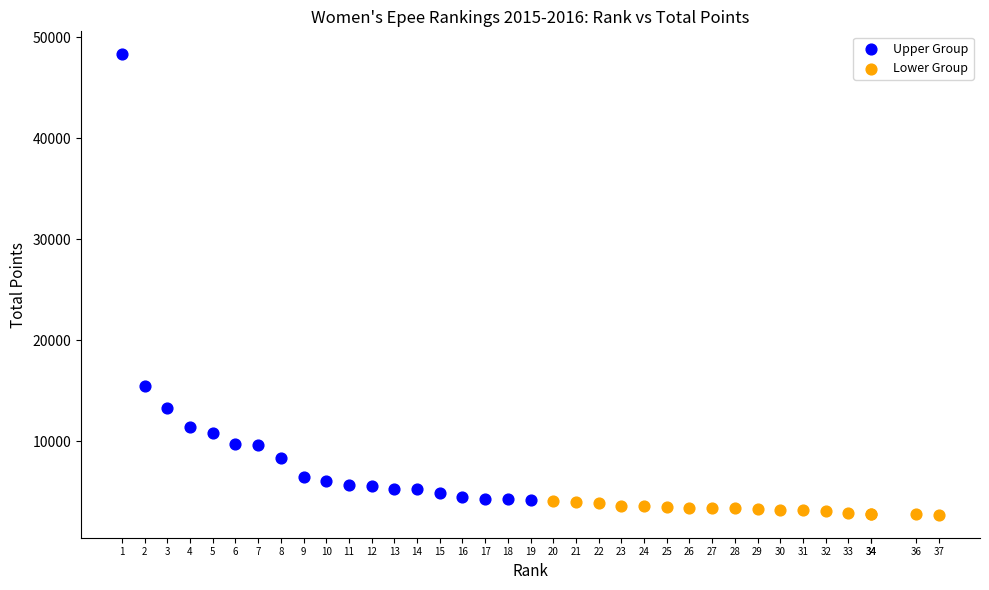

Which series contains the highest Y value?

Upper Group